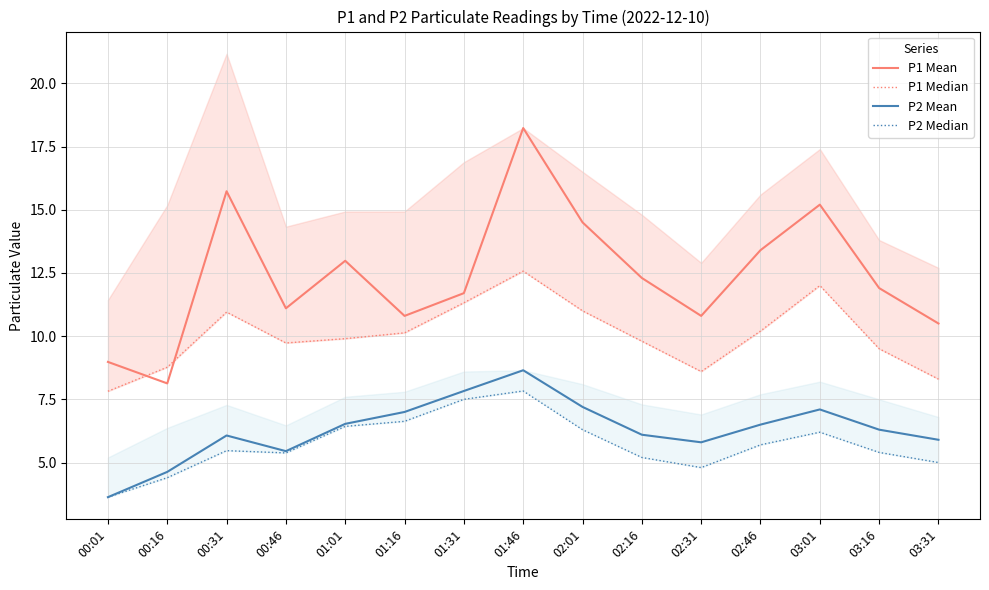

What position from the right is 00:31?

13